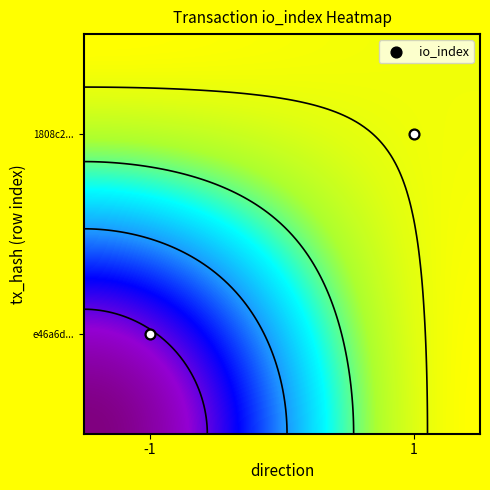

What is the difference between the maximum and minimum values in the e46a6d1f881b05221ddb1d75b69ca6228c4c8db series?

209